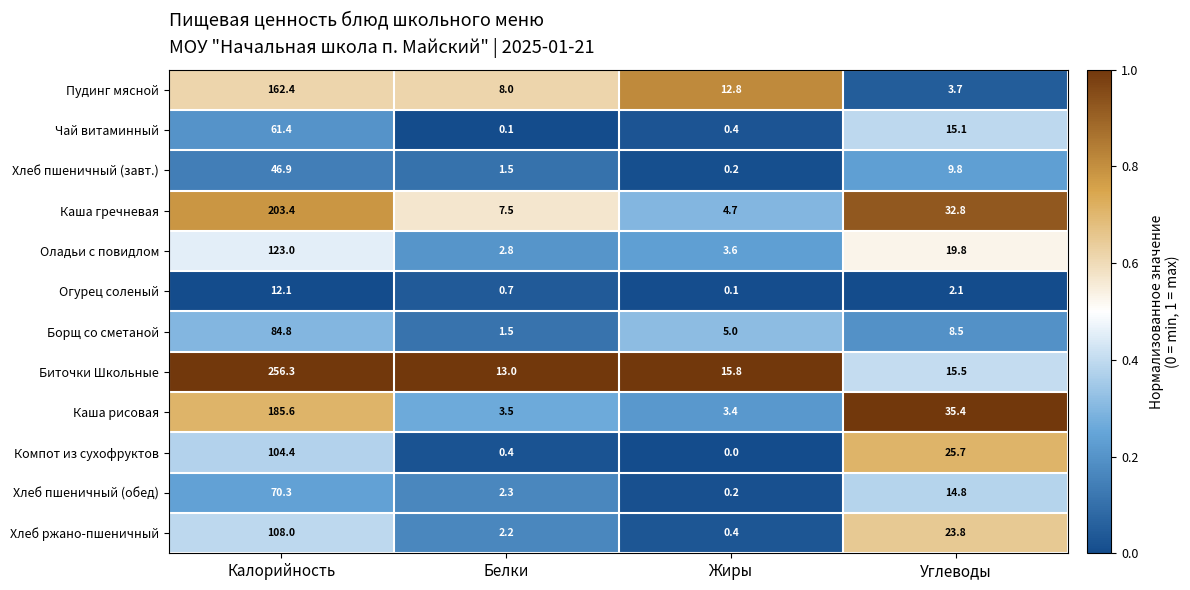

Rank the categories by Борщ со сметаной value from highest to lowest.

Калорийность, Углеводы, Жиры, Белки